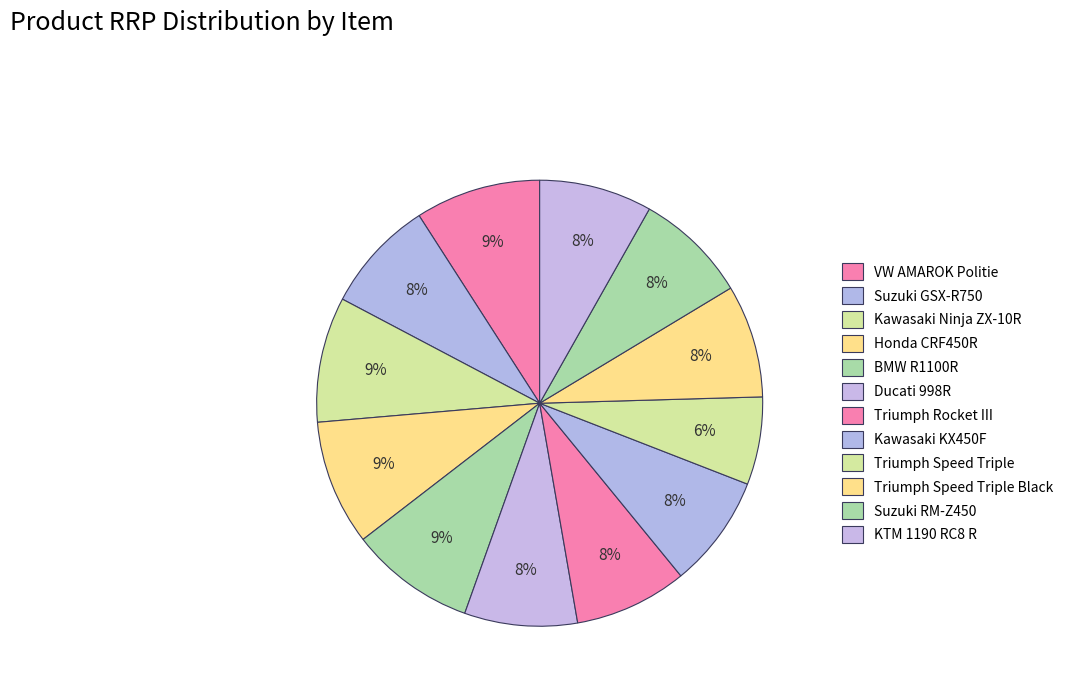

How many segments does this pie chart have?

12